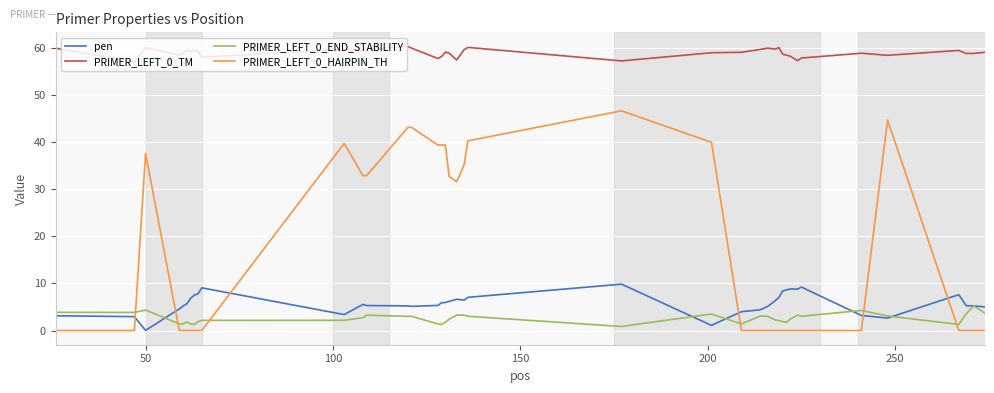

What is the difference between the maximum and minimum values in the PRIMER_LEFT_0_END_STABILITY series?

4.4